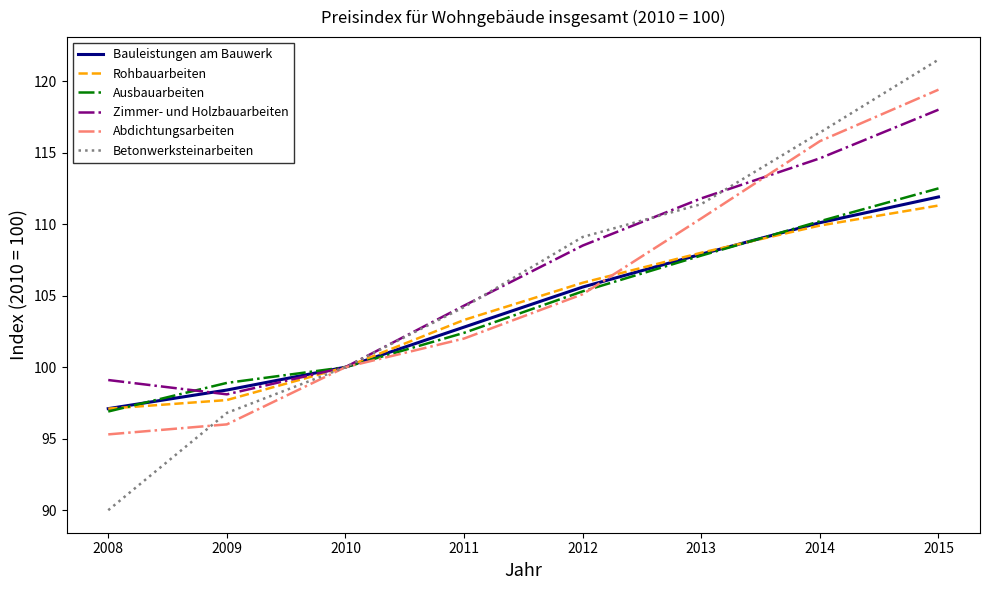

Between 2010 and 2014, which series saw the biggest shift?

Betonwerksteinarbeiten